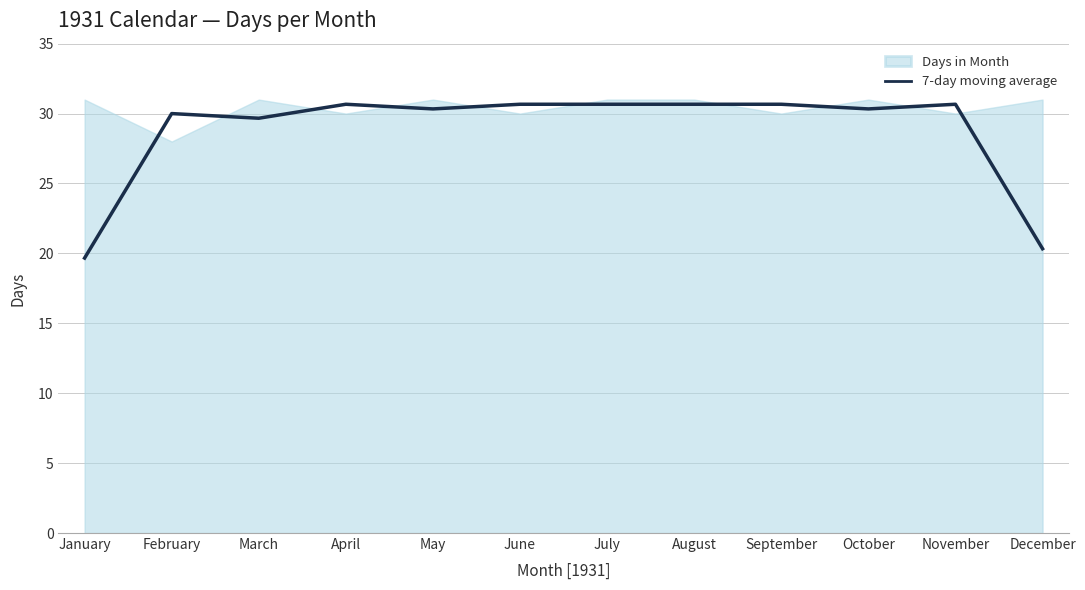

What is the value of the 8th point from the left?

30.7